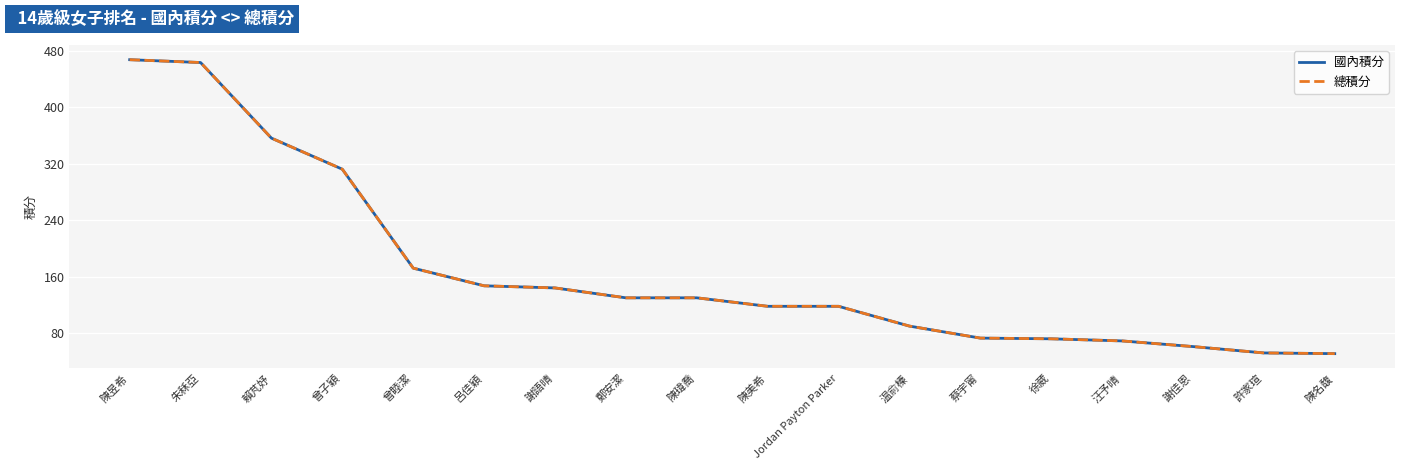

Is this an area chart (filled region under the line)?

No